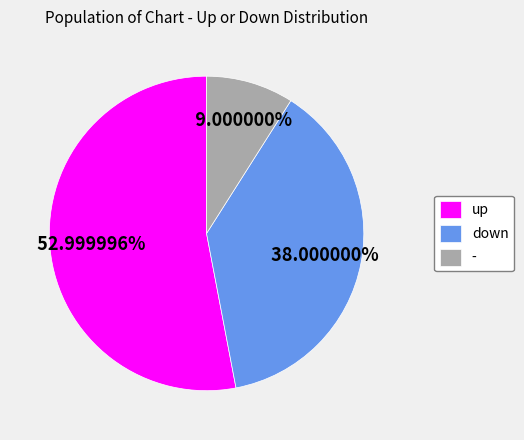

What percentage is the - slice, to the nearest percent?

9%